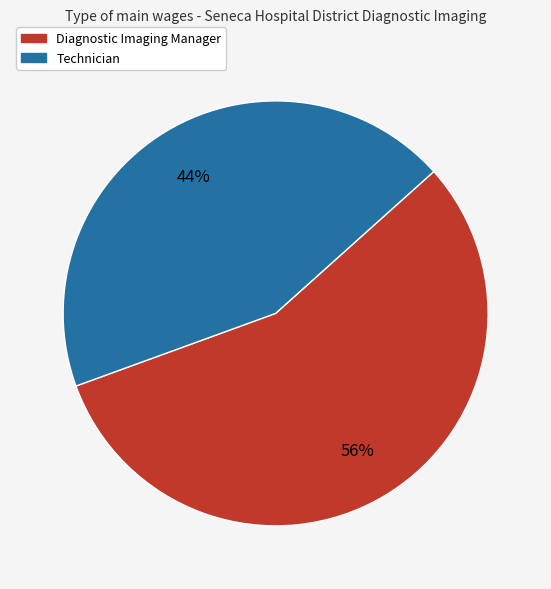

Which category accounts for the majority?

Diagnostic Imaging Manager